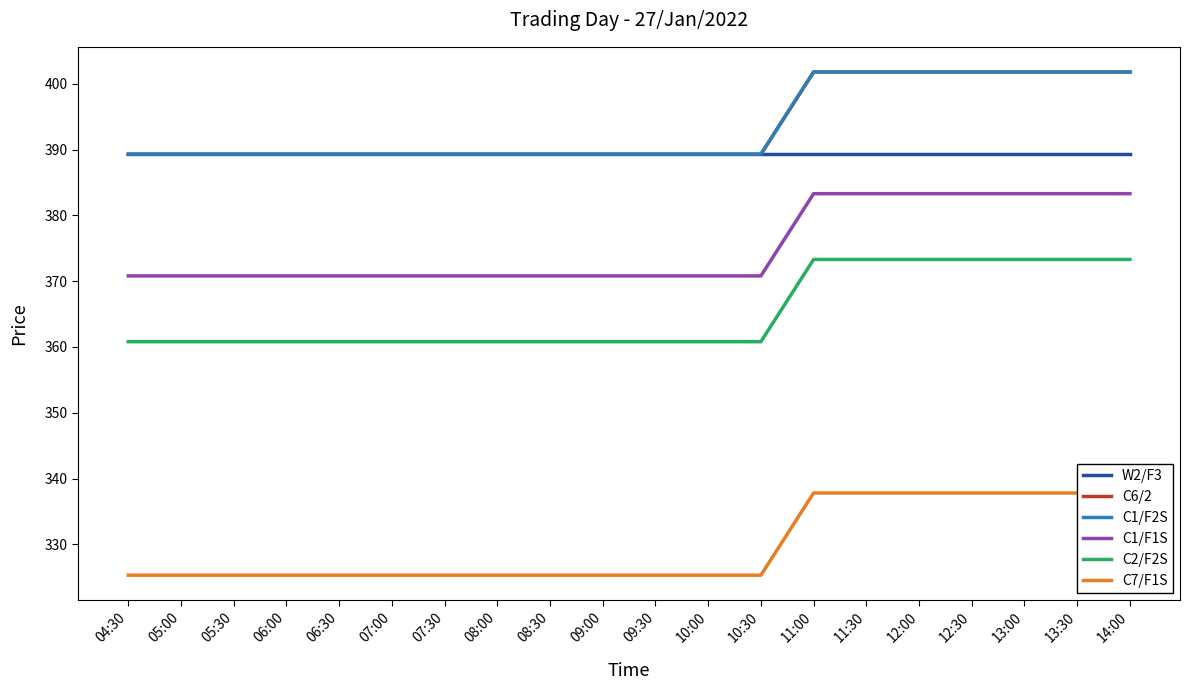

The W2/F3 series shows 632.7 at 06:00. True or false?

False